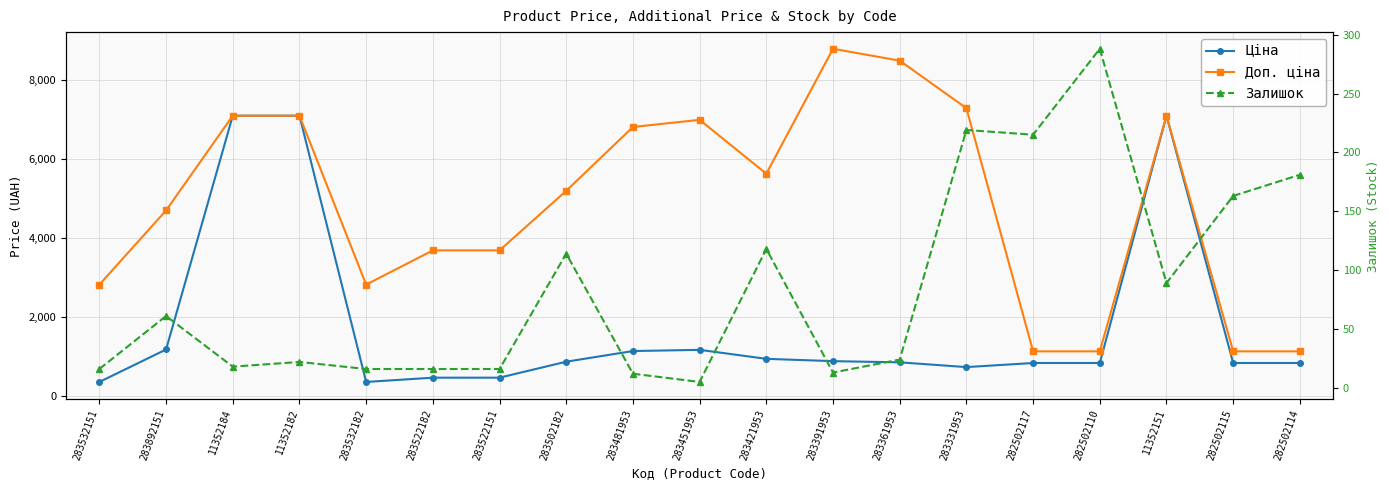

At which label is Ціна closest to 3725?

283892151